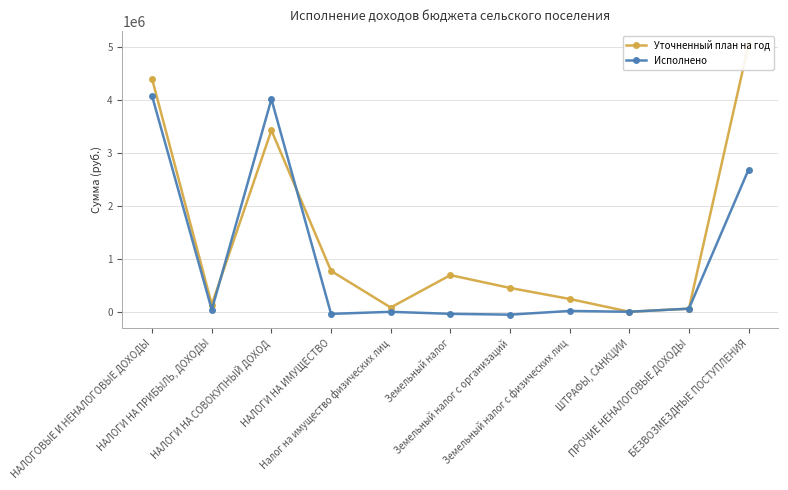

What value does the Исполнено series have at Земельный налог с организаций?

-54311.3